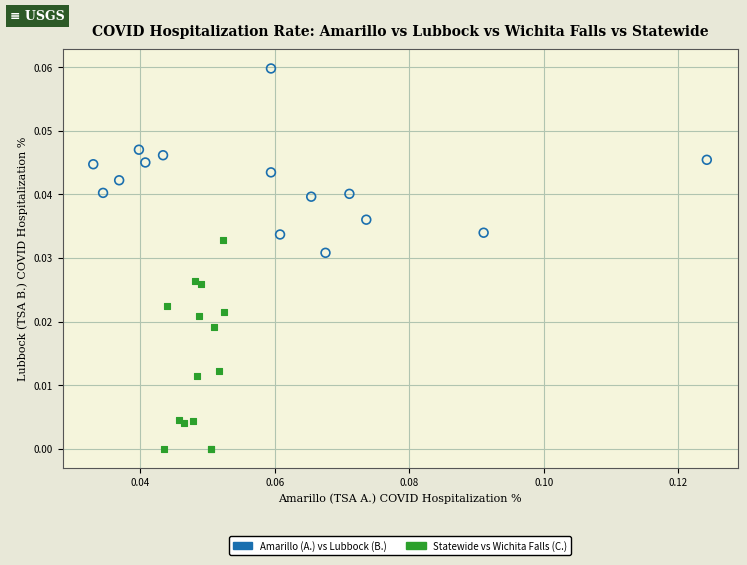

Which series contains the lowest Y value?

Statewide vs Wichita Falls (C.)